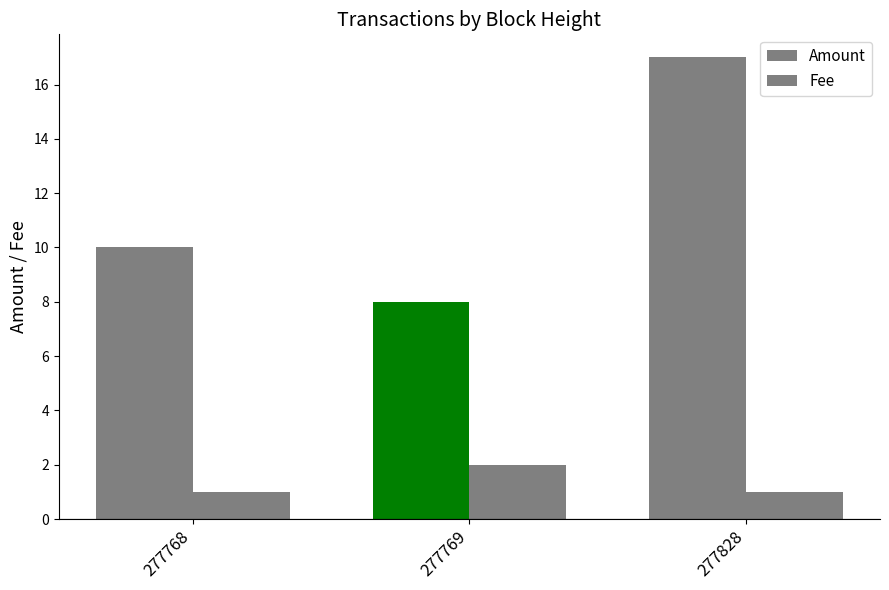

How many series are shown in this chart?

2